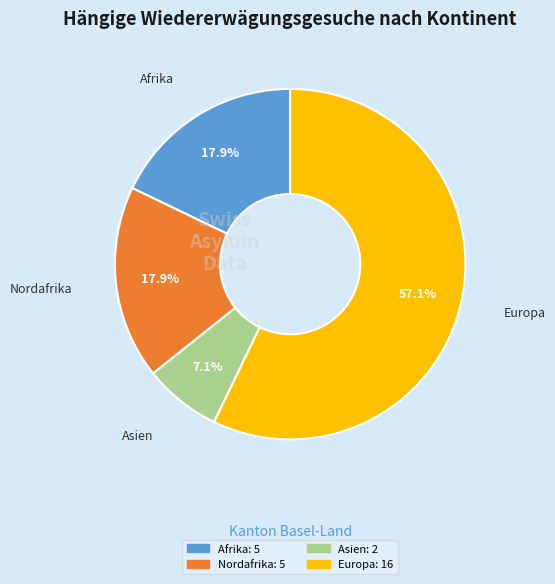

To the nearest percent, what is the difference between the largest and smallest slice percentages?

50%